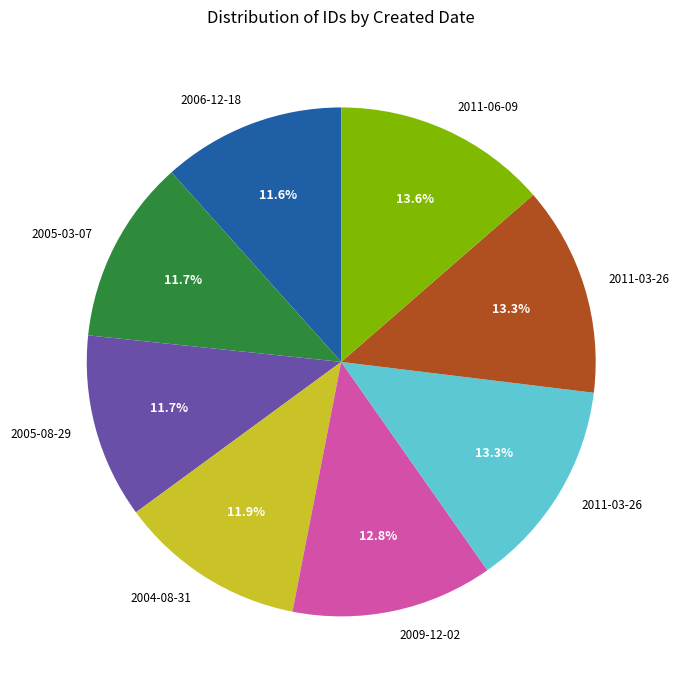

Does any single category account for the majority?

No